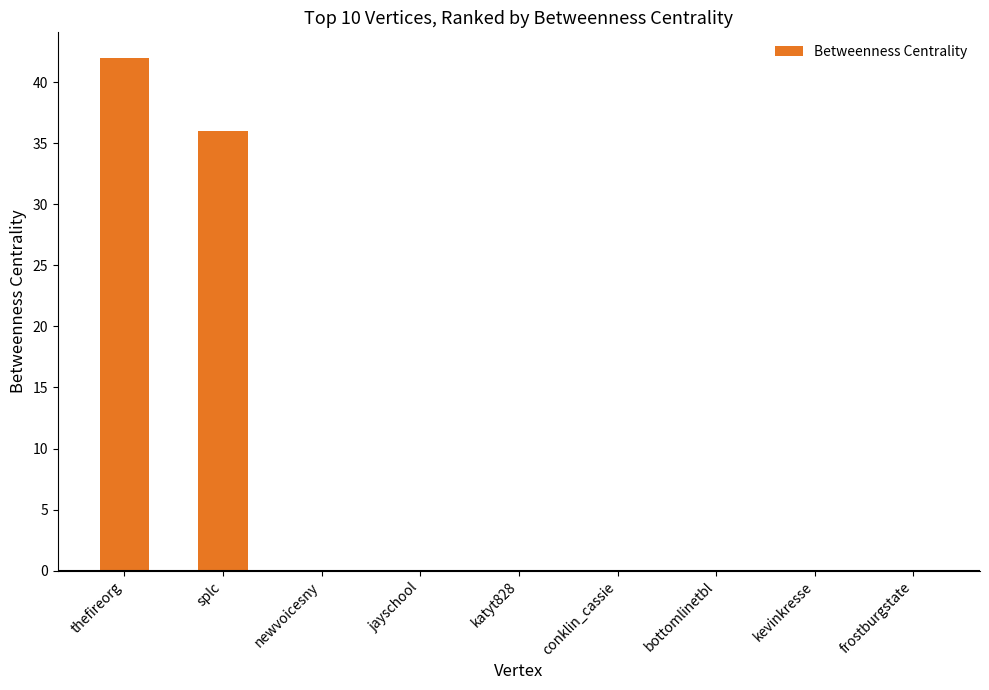

What is the sum of all values?

78